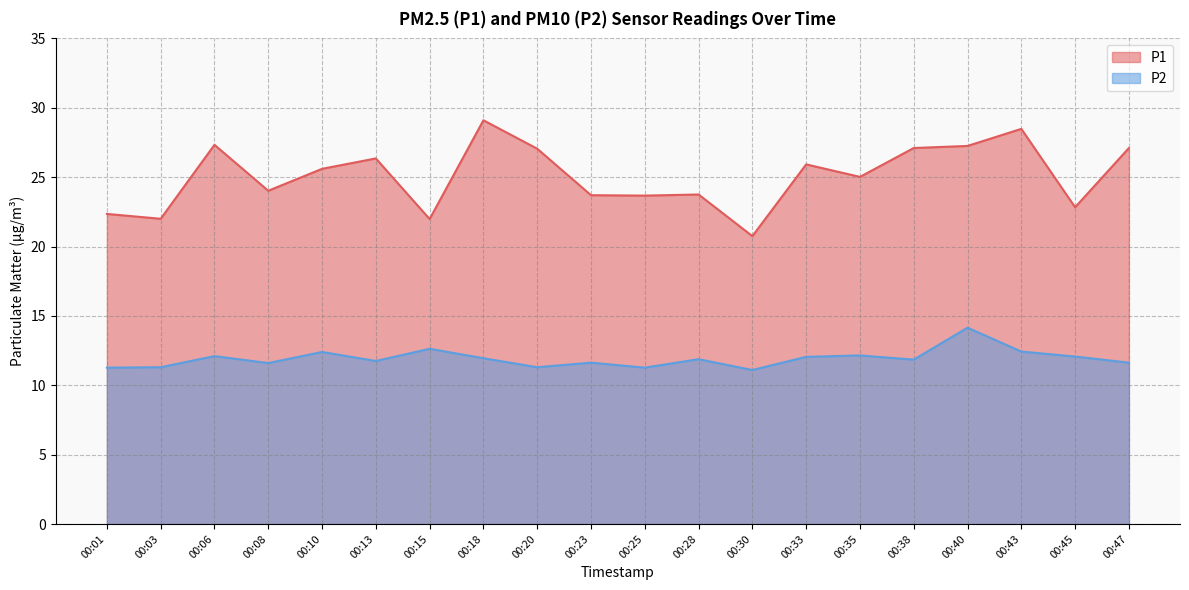

Does the chart have visible grid lines?

Yes